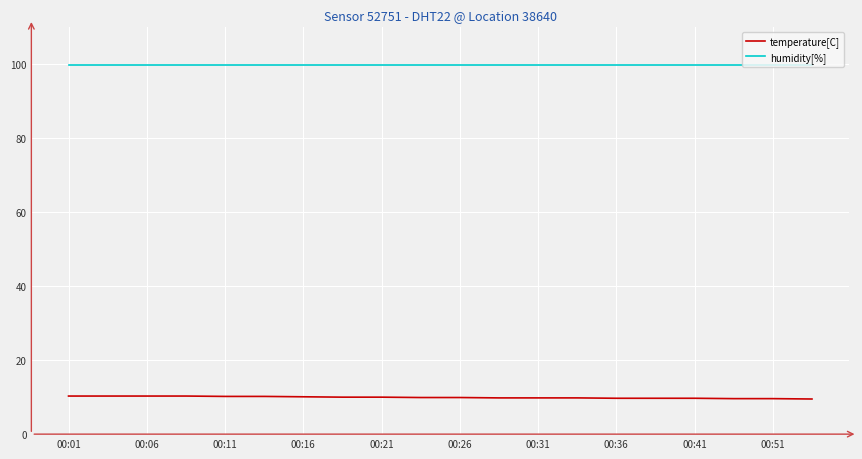

Rank the series by their maximum value, from lowest to highest.

temperature[C], humidity[%]